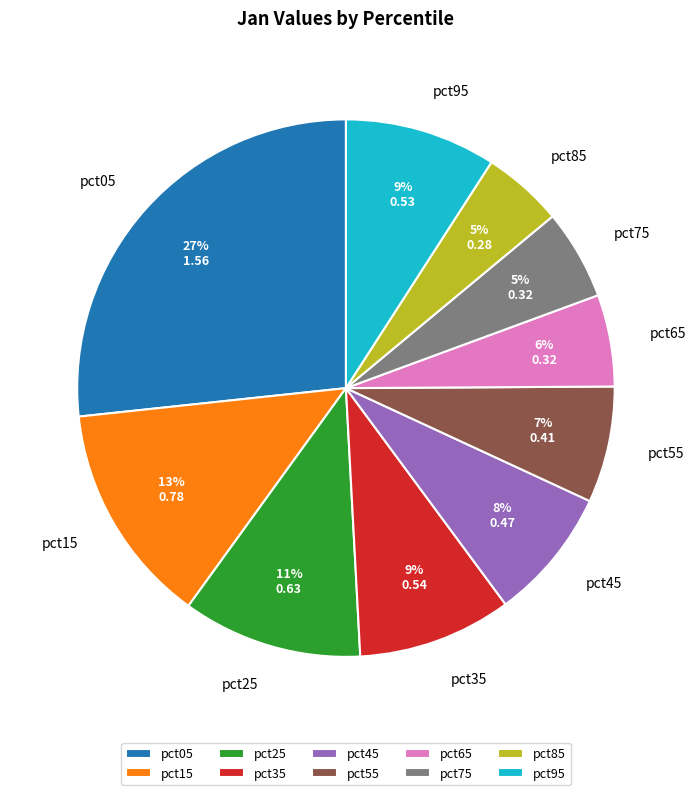

To the nearest percent, what is the average slice percentage?

10%